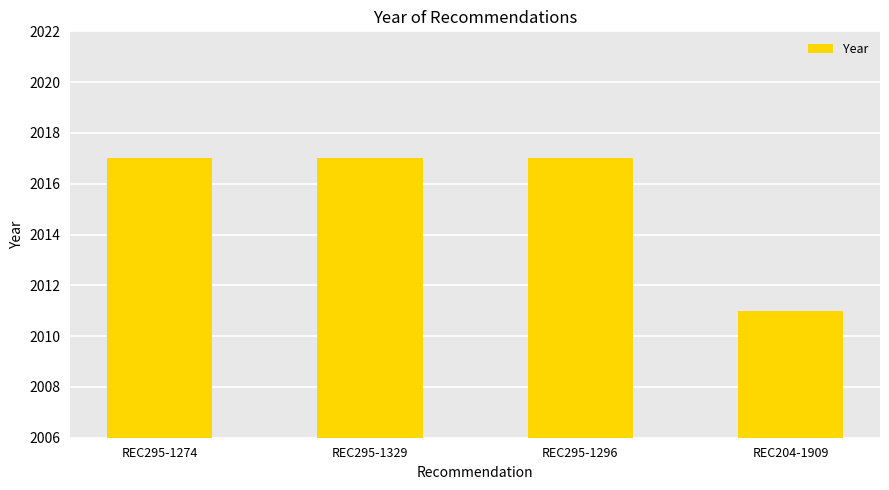

At which category does the chart reach its minimum across all series?

REC204-1909